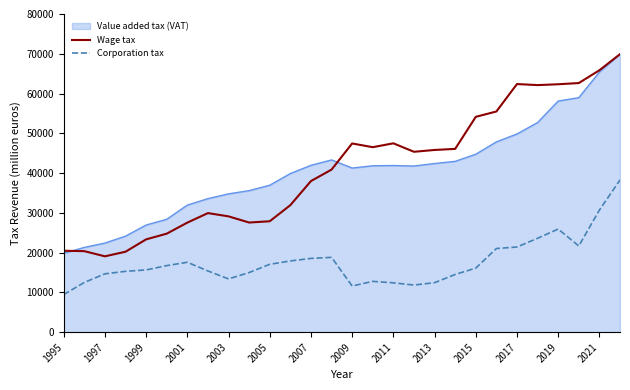

True or false: Corporation tax and Value added tax (VAT) cross at least once.

False